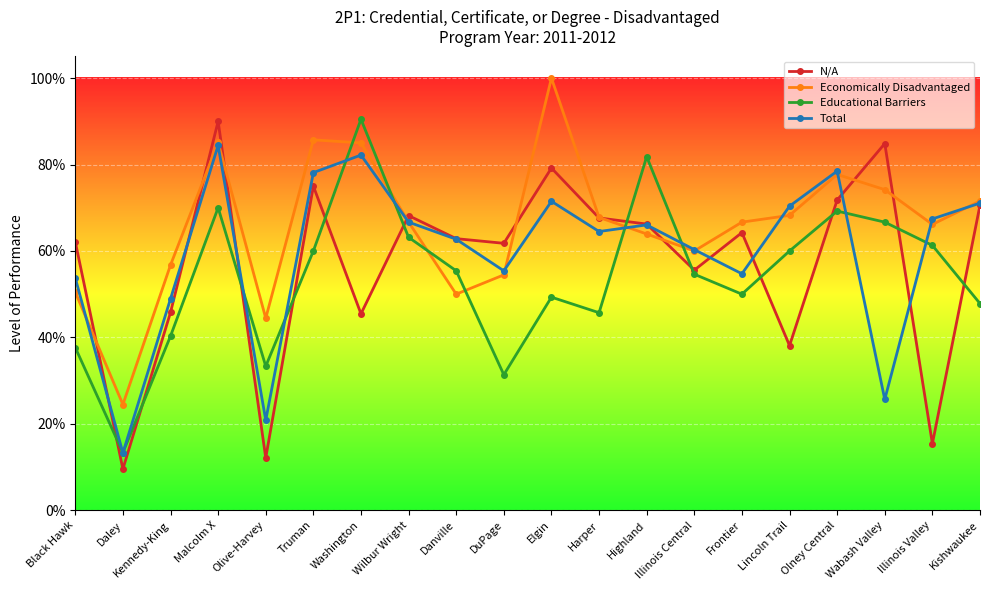

What position from the left is Highland?

13